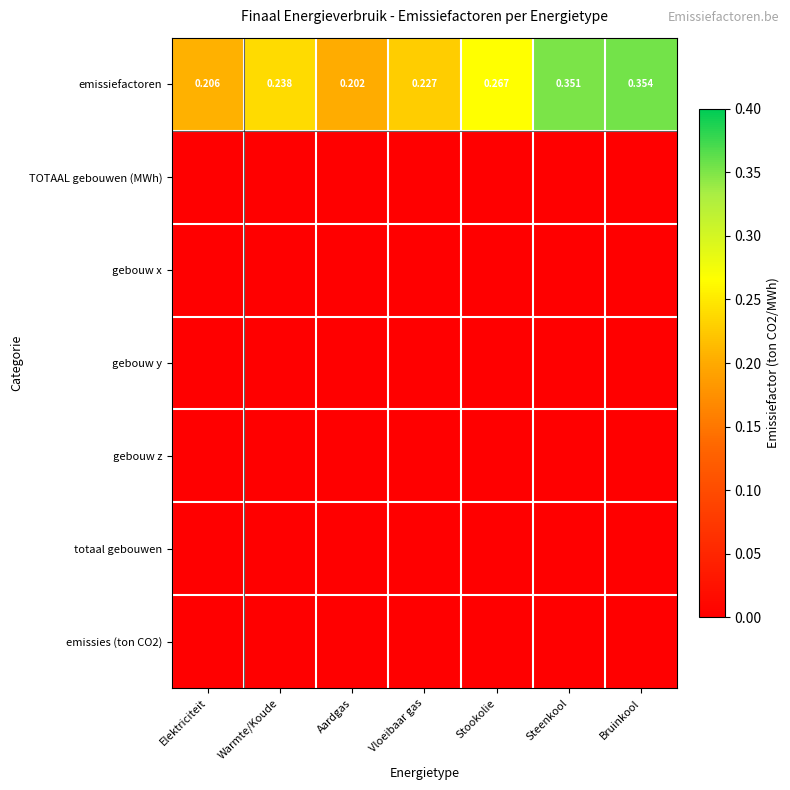

Which series has the widest spread of values?

emissiefactoren